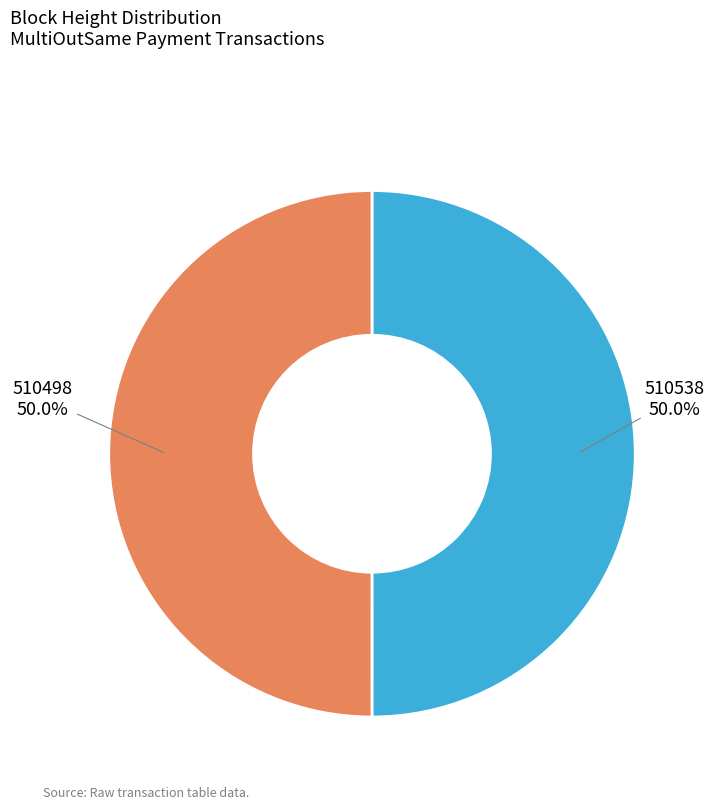

Count the number of slices in the pie.

2